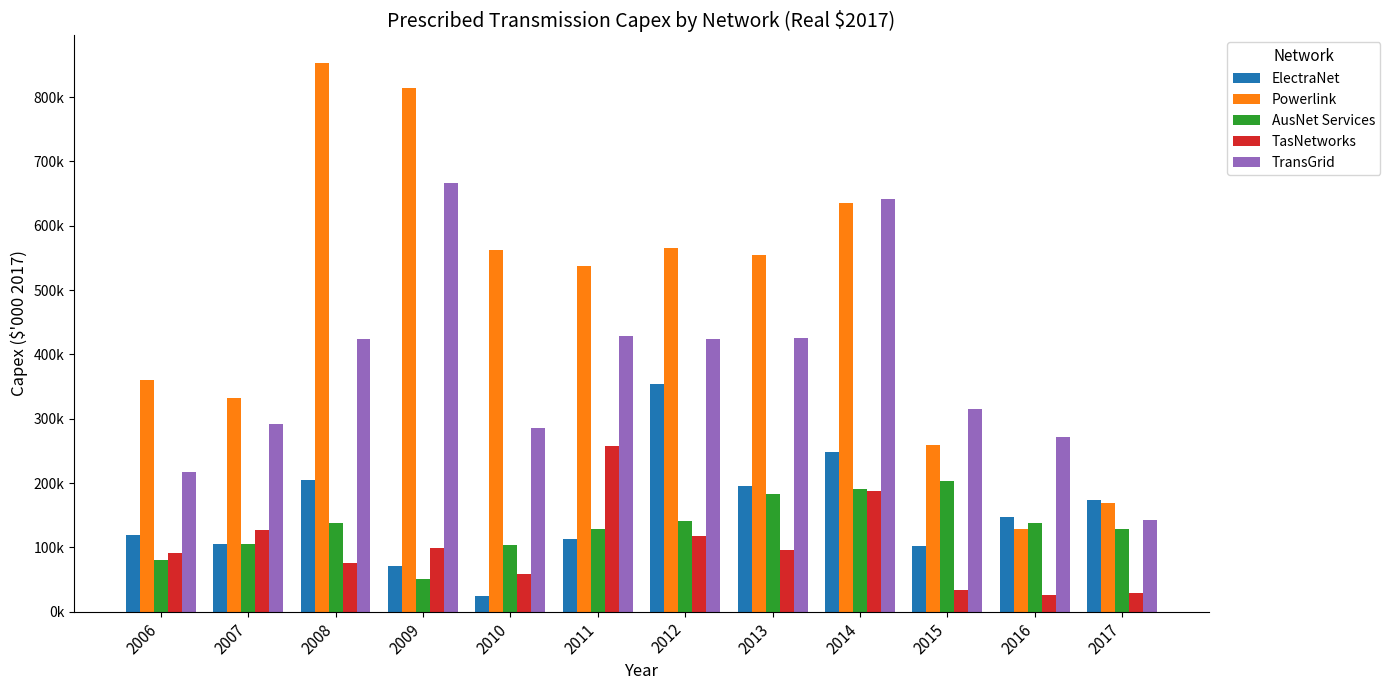

True or false: TasNetworks has a value of 32526.6 at 2008.

False